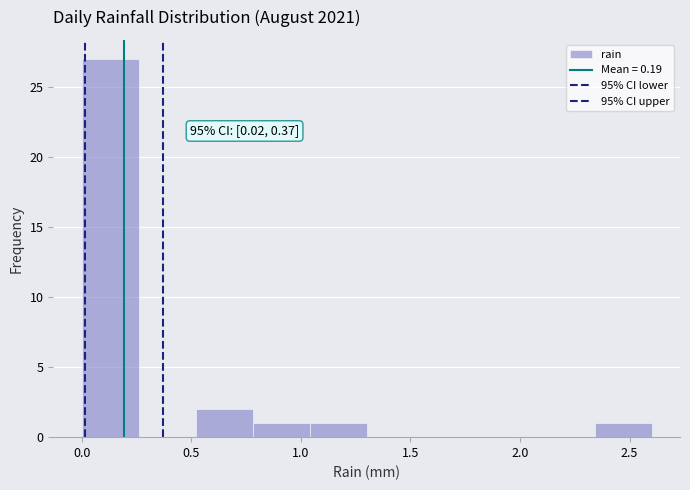

Which range on the x-axis has the tallest bar?

0.00 to 0.26